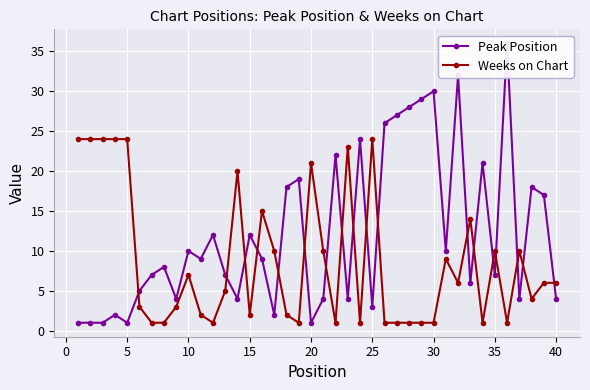

True or false: Weeks on Chart and Peak Position cross at least once.

True